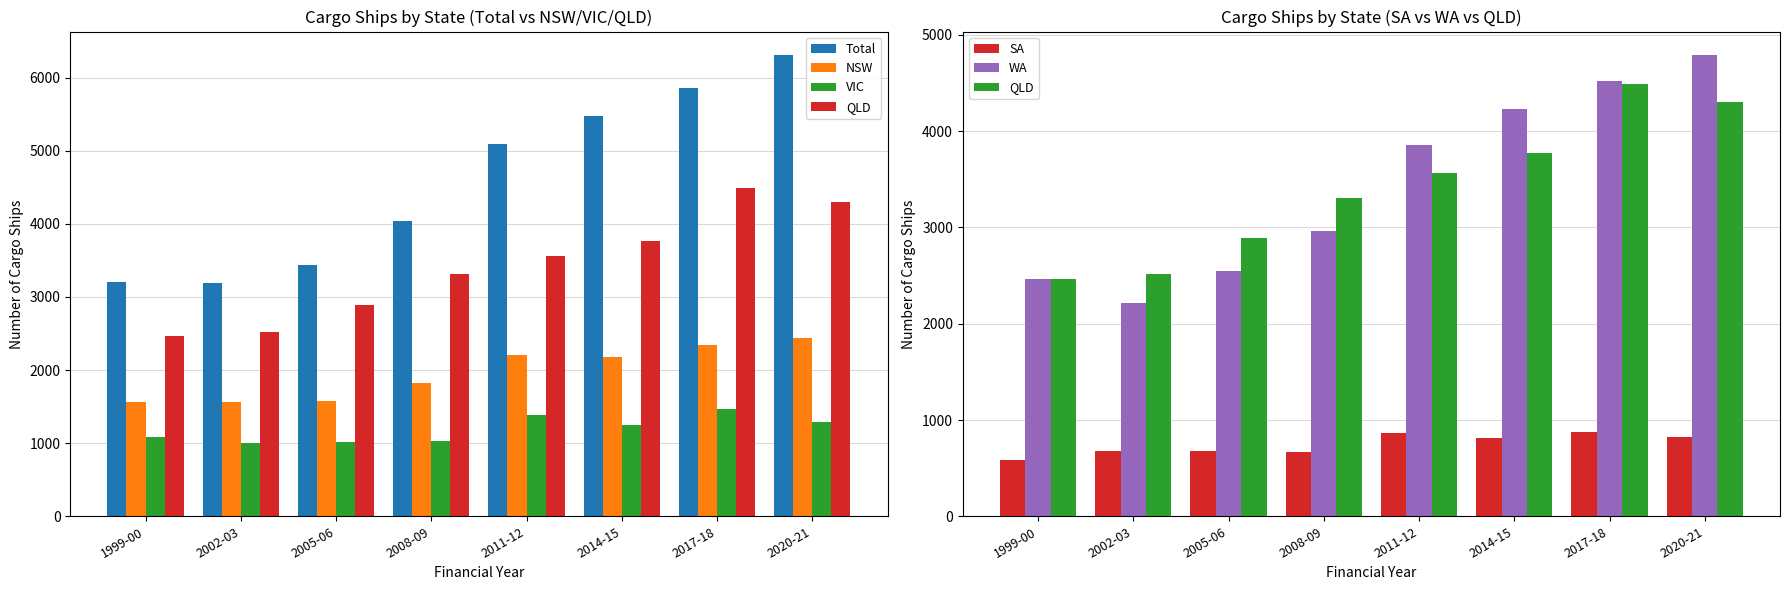

What is the total value across all series at 2002-03?

11161